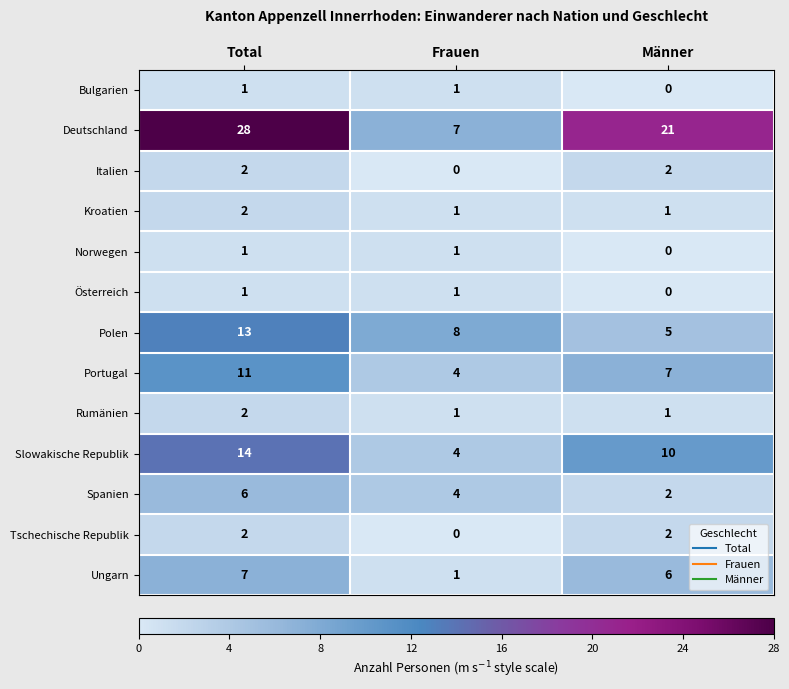

At which category is the sum across all series the highest?

Total